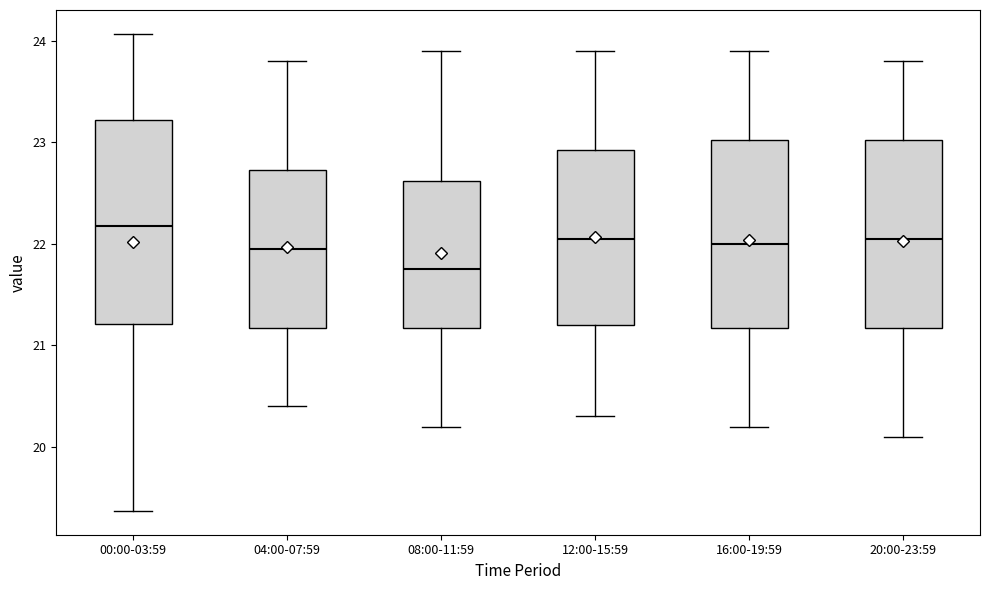

Which box has the lowest median line?

08:00-11:59